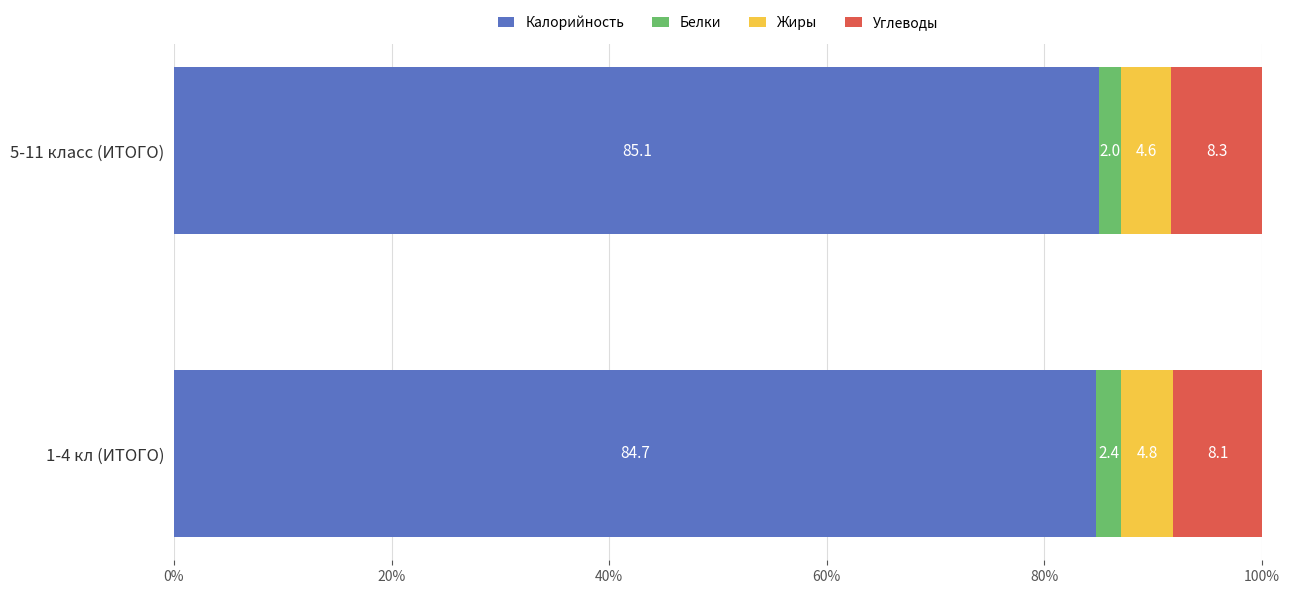

What is the total value across all series at 5-11 класс (ИТОГО)?

100.0